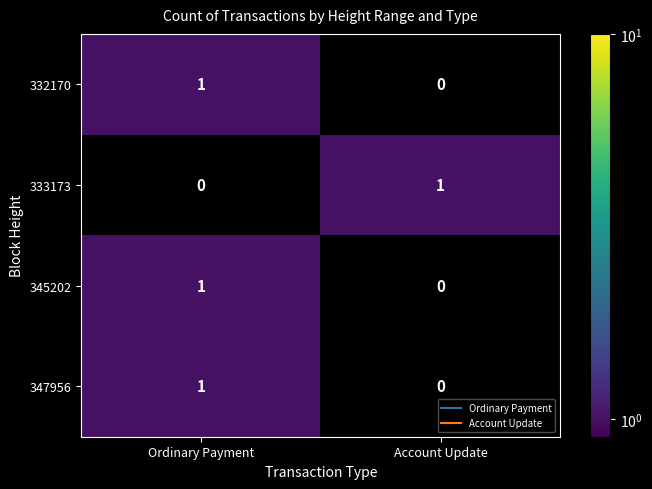

At which category is the sum across all series the highest?

Ordinary Payment